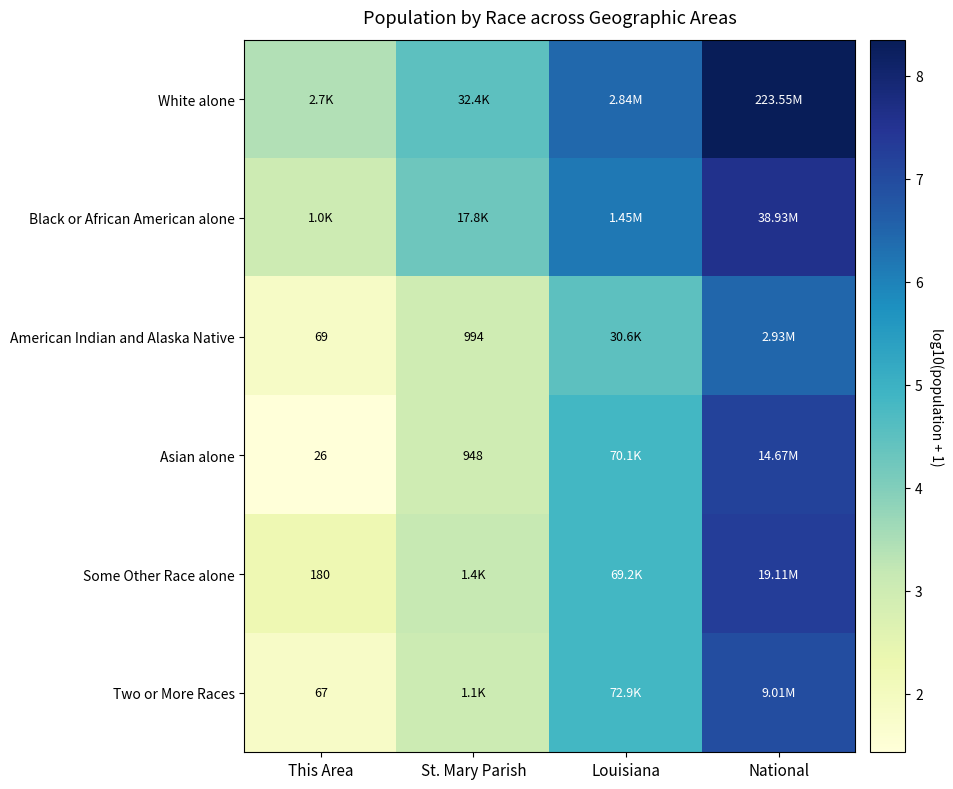

At St. Mary Parish, list the series in order from smallest to largest.

Asian alone, American Indian and Alaska Native, Two or More Races, Some Other Race alone, Black or African American alone, White alone